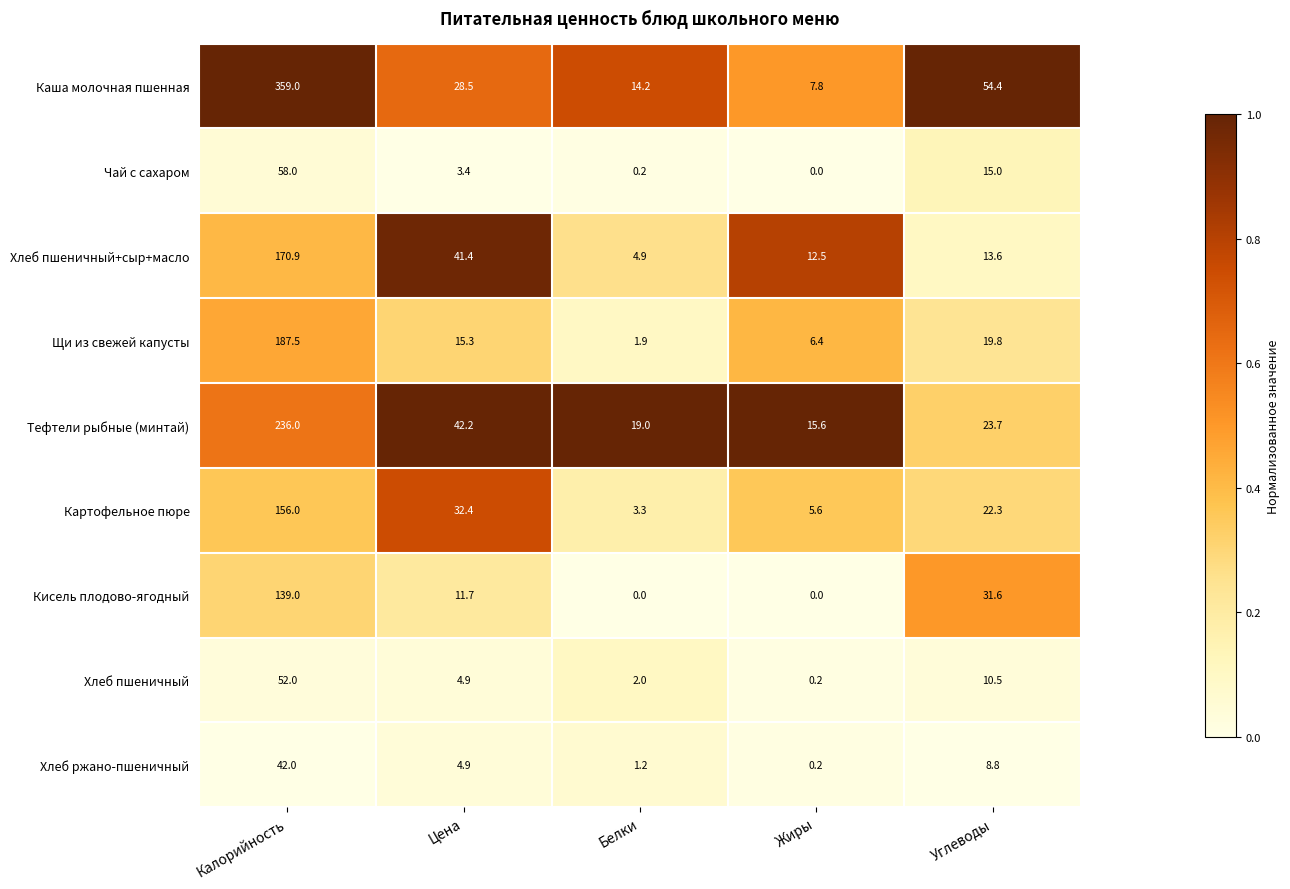

Which series has the widest spread of values?

Каша молочная пшенная